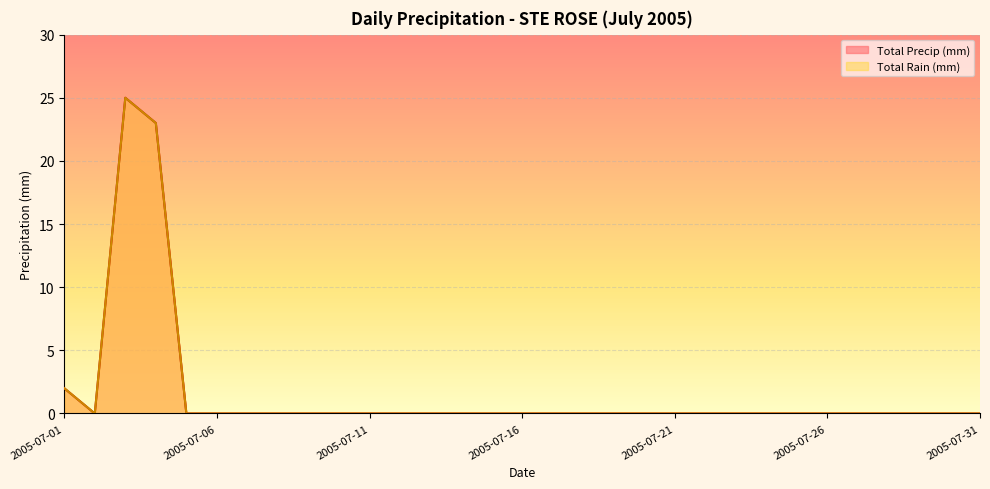

What is the highest value of the Total Precip (mm) series?

25